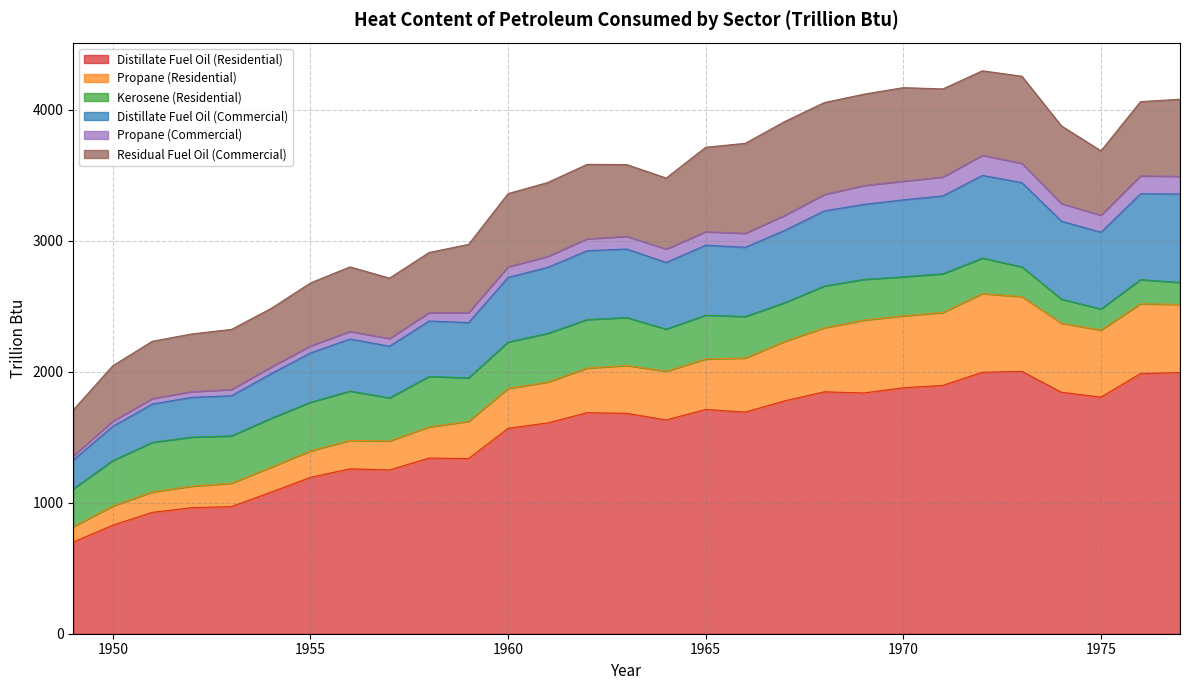

At how many categories does at least one series exceed 1373?

18